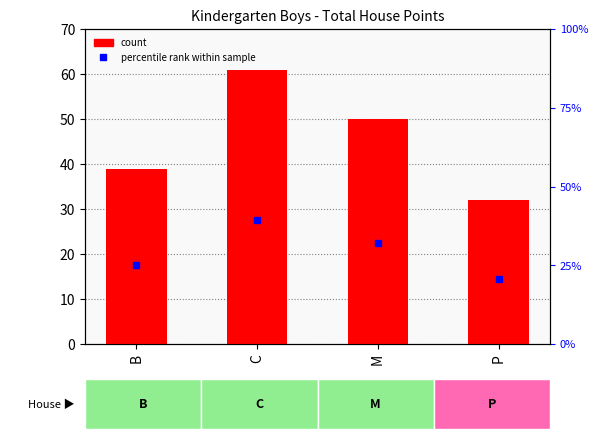

What is the difference between the maximum and minimum values?

29